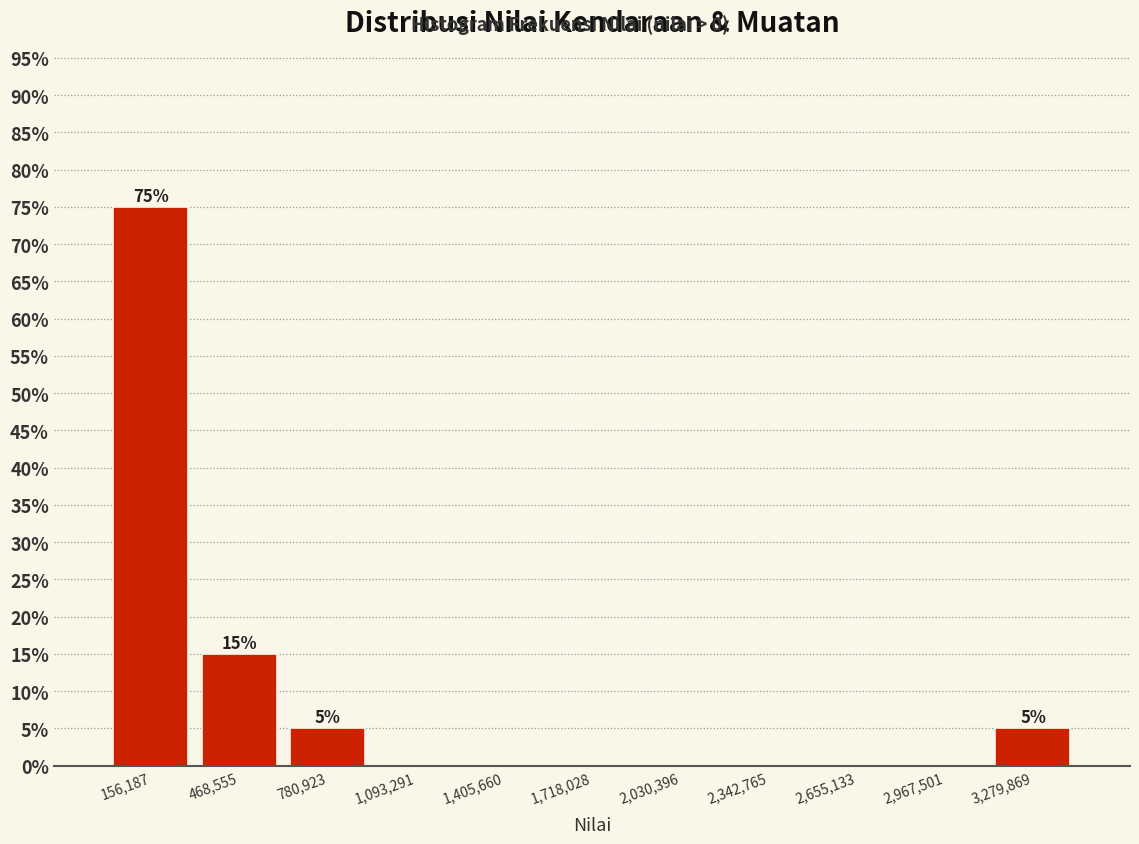

Which range on the x-axis has the tallest bar?

0 to 300000